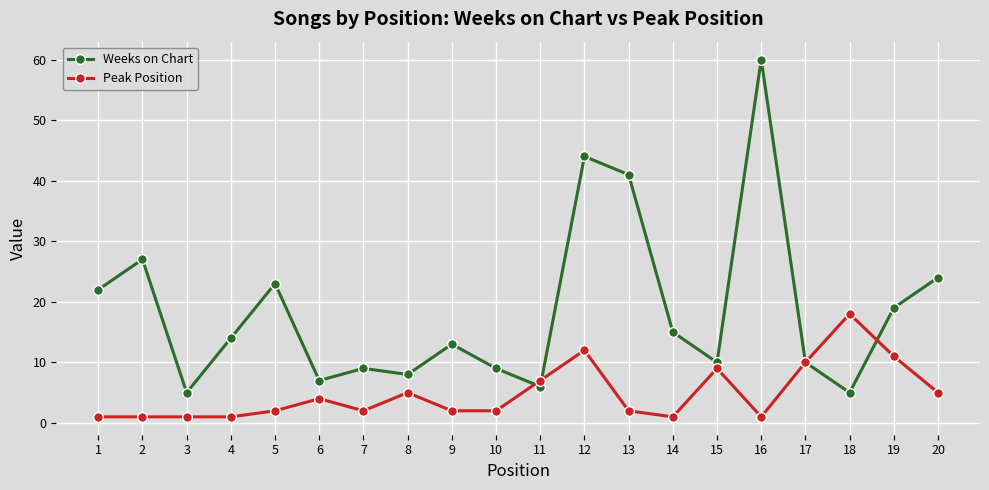

True or false: Peak Position has more than 0 interior local peaks.

True